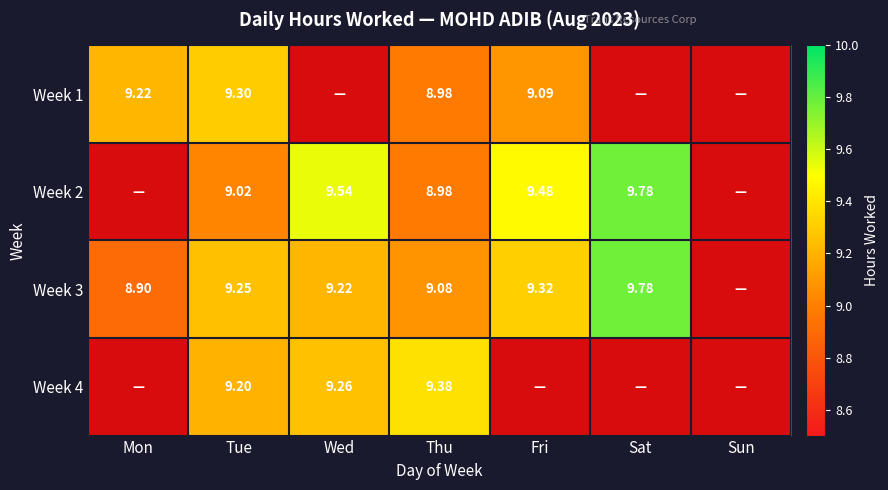

Is the value of Week 4 at Thu greater than the value of Week 3 at Mon?

Yes